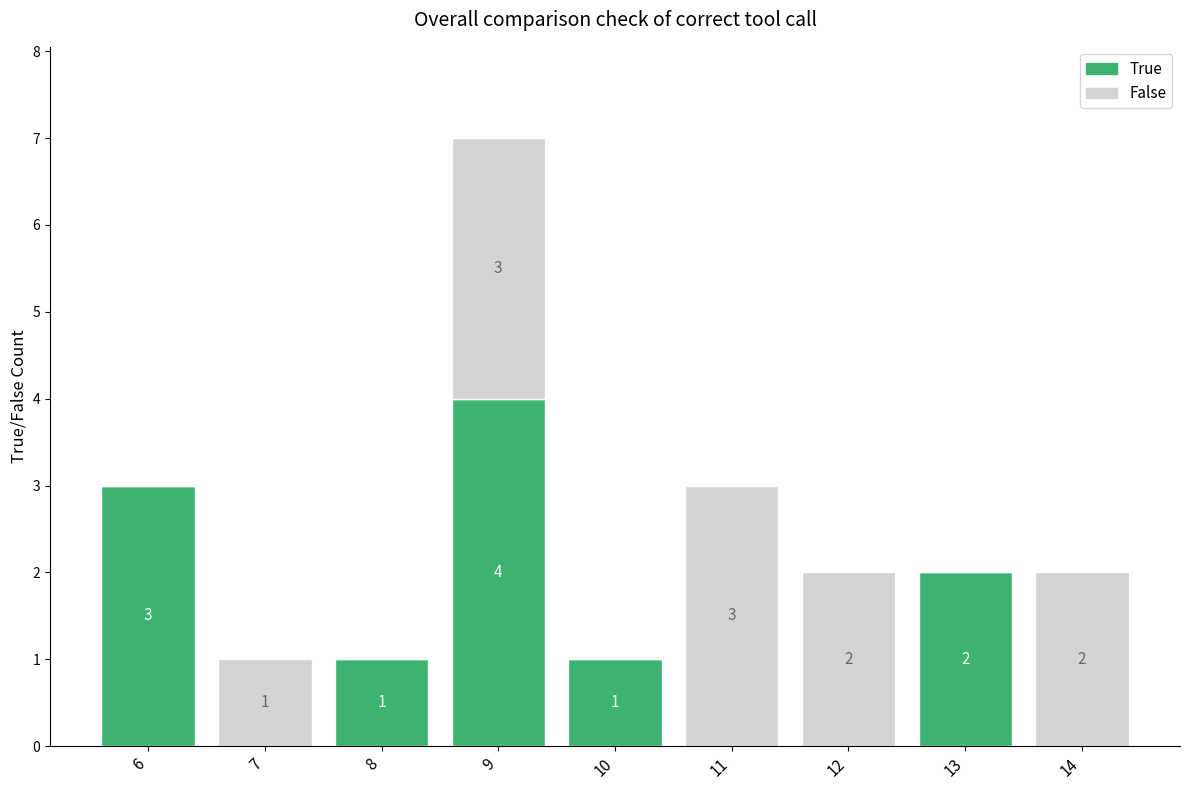

Where does the True series first go above 1?

6